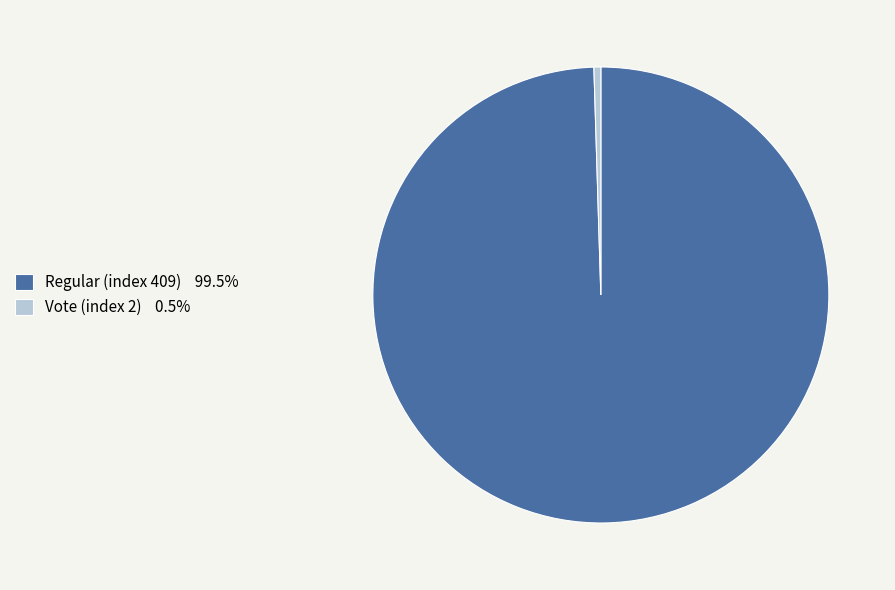

How many slices are in this pie chart?

2